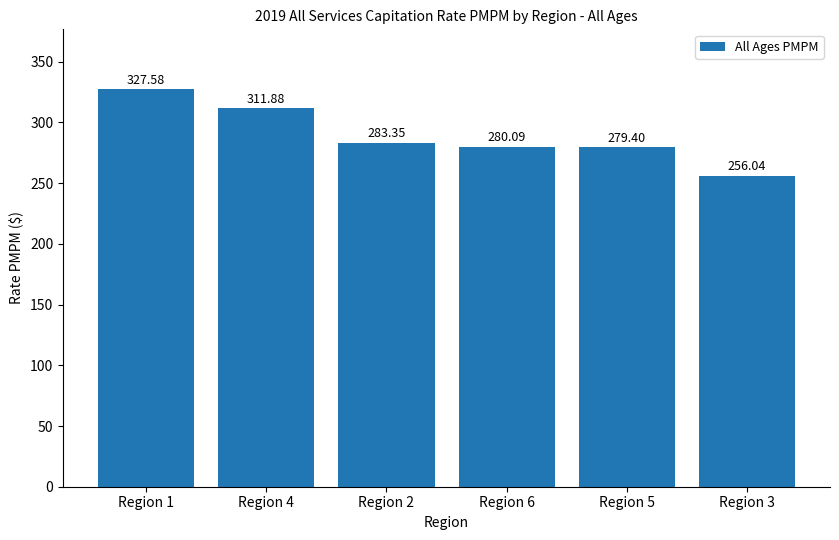

What is the difference between the maximum and minimum values?

71.5